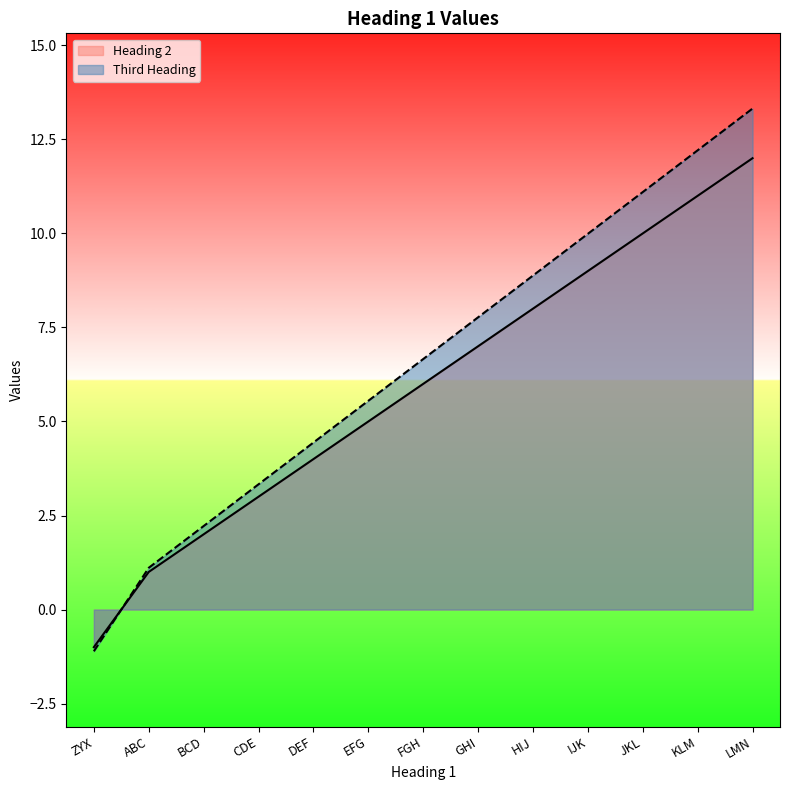

How many data points in Heading 2 are above 6?

6